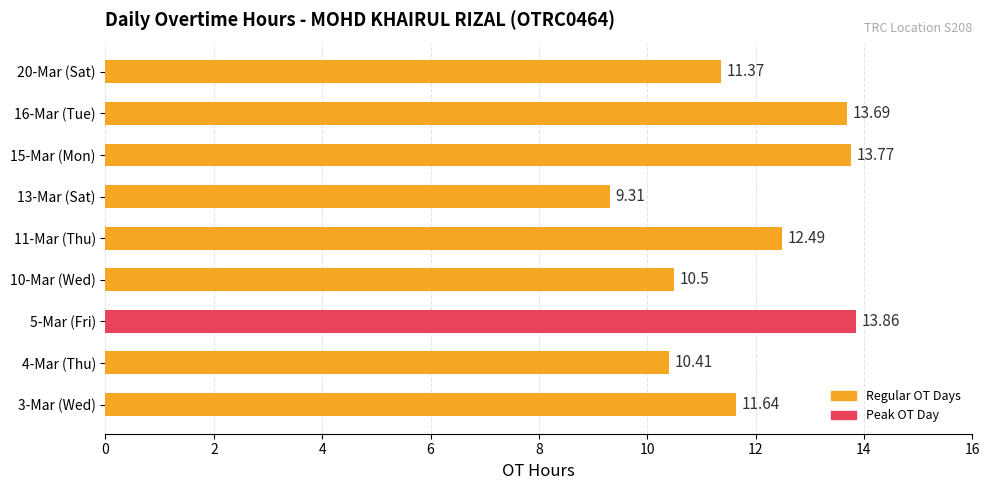

What is the sum of all values?

107.0